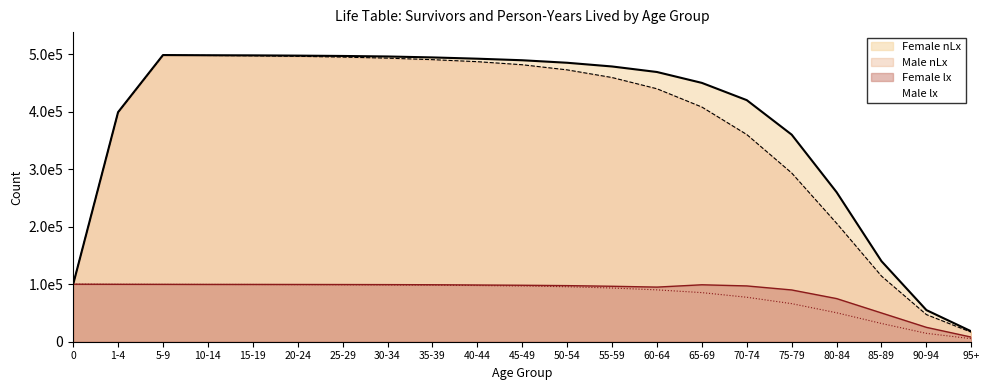

At which category is the sum across all series the highest?

5-9